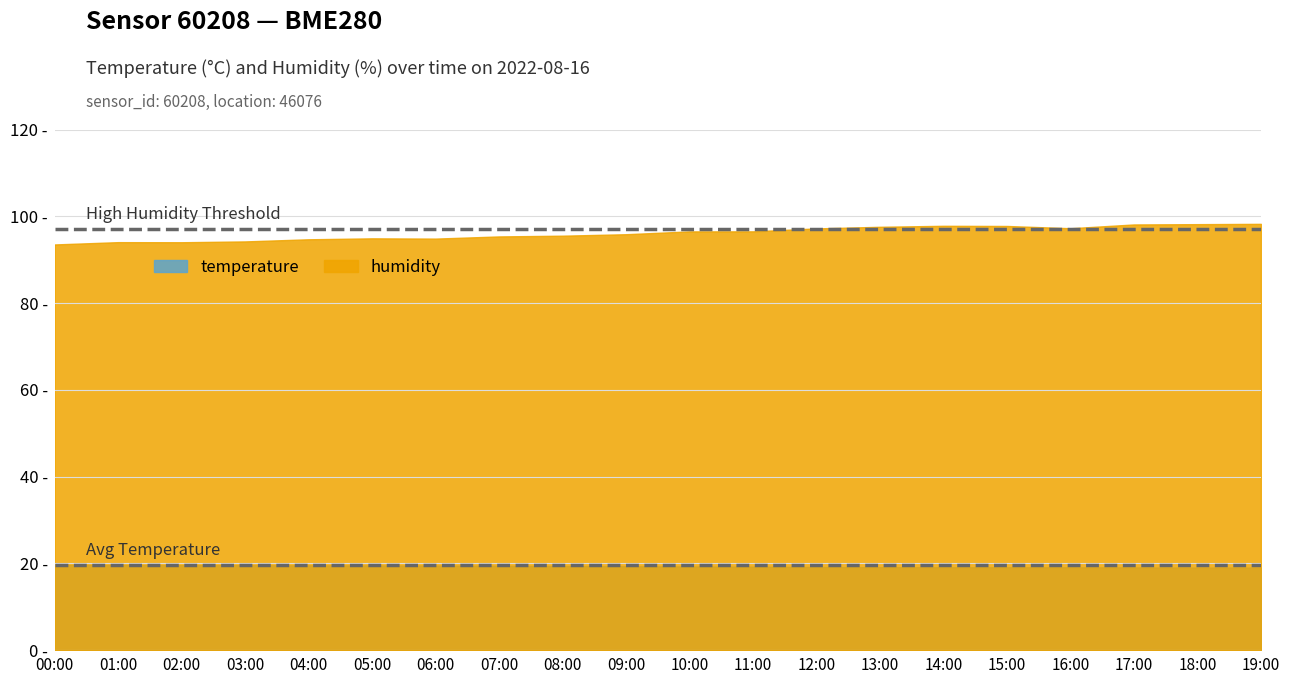

Between 11:00 and 16:00, which is larger?

11:00